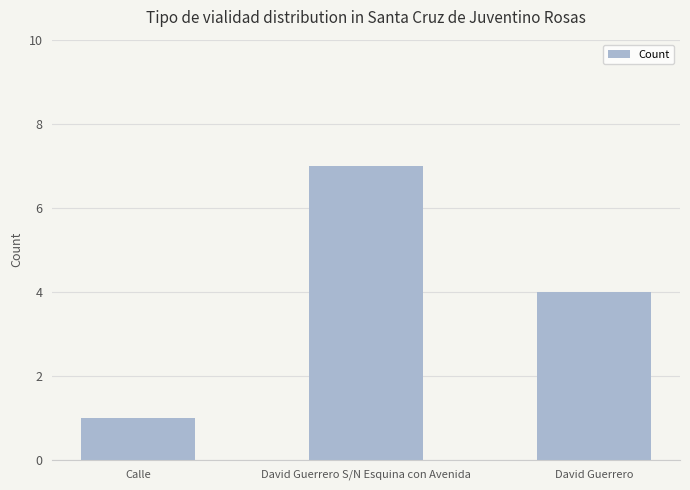

The value at David Guerrero S/N Esquina con Avenida is 12. True or false?

False